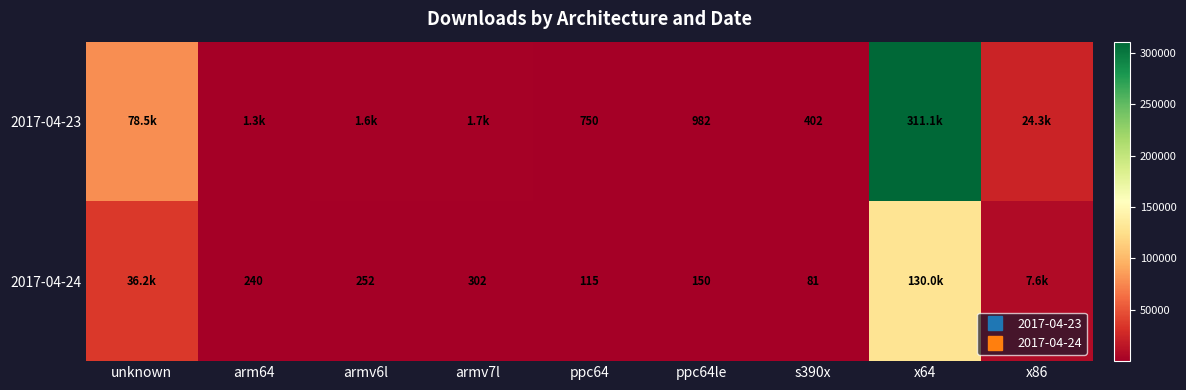

At how many categories does at least one series exceed 280811?

1